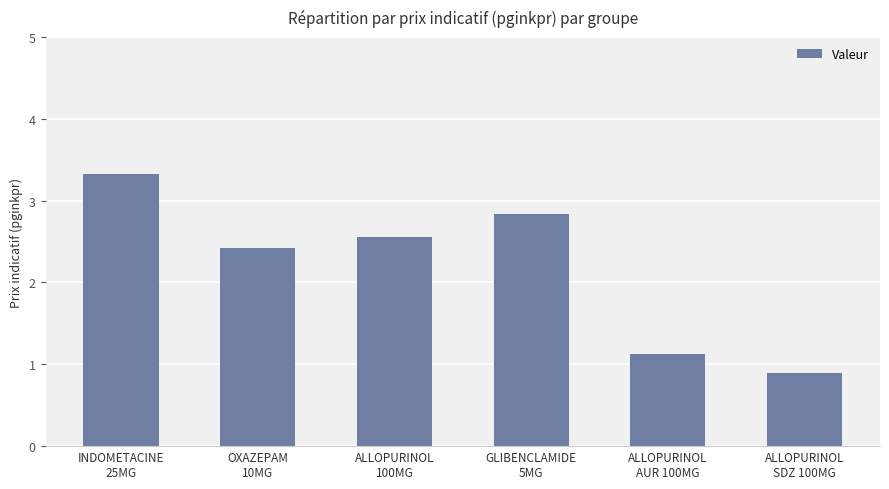

What is the sum of all values?

13.2